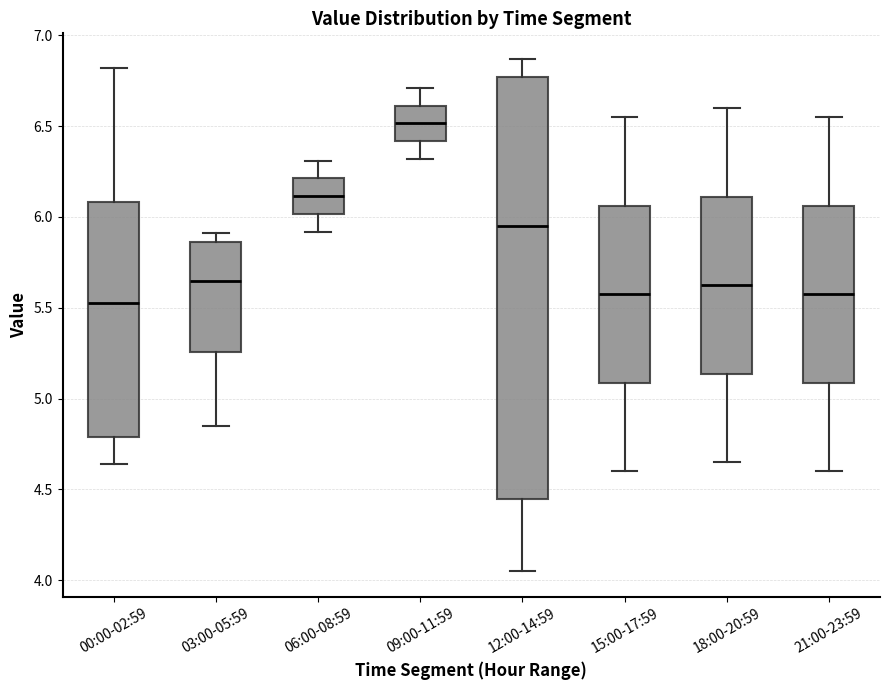

Reading left to right, transcribe this box plot: for each box, give where its median line is, the range the box spans, and where its two whiskers end, as read against the y-axis. The values are not printed on the chart, so give them approximately, as read against the axis.

00:00-02:59: median 5.55, box 4.80 to 6.10, whiskers 4.65 to 6.80
03:00-05:59: median 5.65, box 5.25 to 5.85, whiskers 4.85 to 5.90
06:00-08:59: median 6.10, box 6.00 to 6.20, whiskers 5.90 to 6.30
09:00-11:59: median 6.50, box 6.40 to 6.60, whiskers 6.30 to 6.70
12:00-14:59: median 5.95, box 4.45 to 6.75, whiskers 4.05 to 6.85
15:00-17:59: median 5.60, box 5.10 to 6.05, whiskers 4.60 to 6.55
18:00-20:59: median 5.65, box 5.15 to 6.10, whiskers 4.65 to 6.60
21:00-23:59: median 5.60, box 5.10 to 6.05, whiskers 4.60 to 6.55